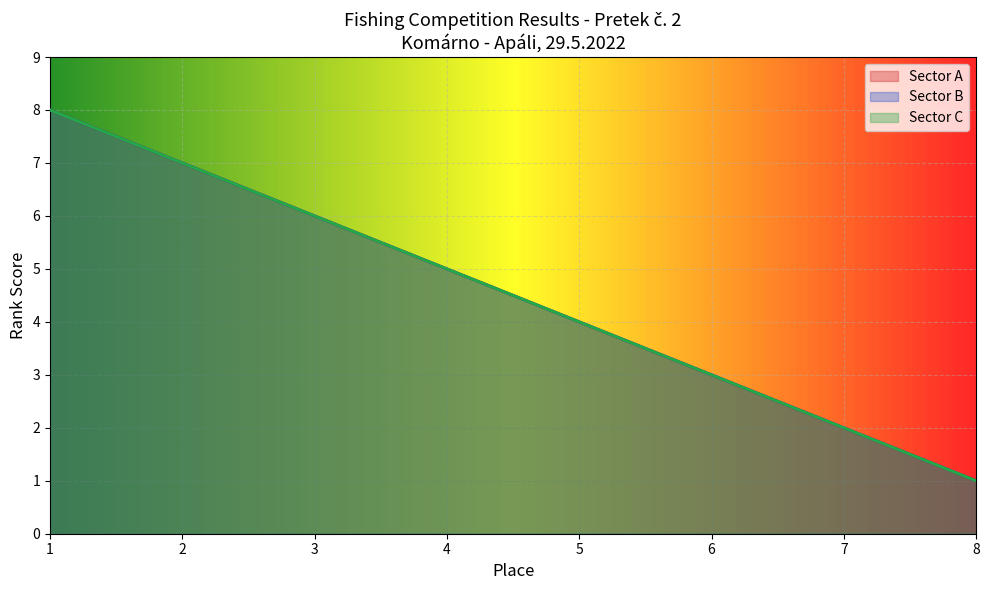

The Sector B series shows 6 at 5. True or false?

False